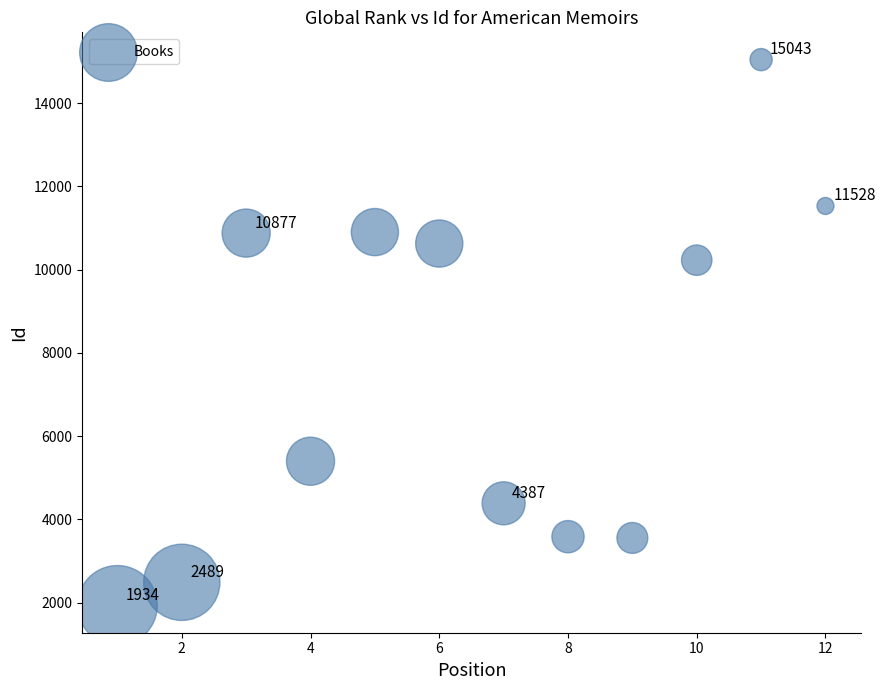

What Y value in the scatter plot is closest to 8488?

10226